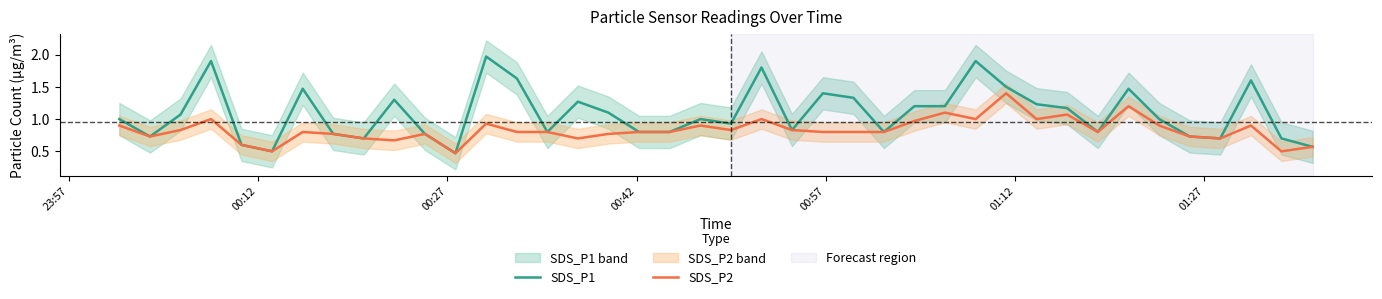

True or false: SDS_P1 and SDS_P2 intersect in this chart.

False